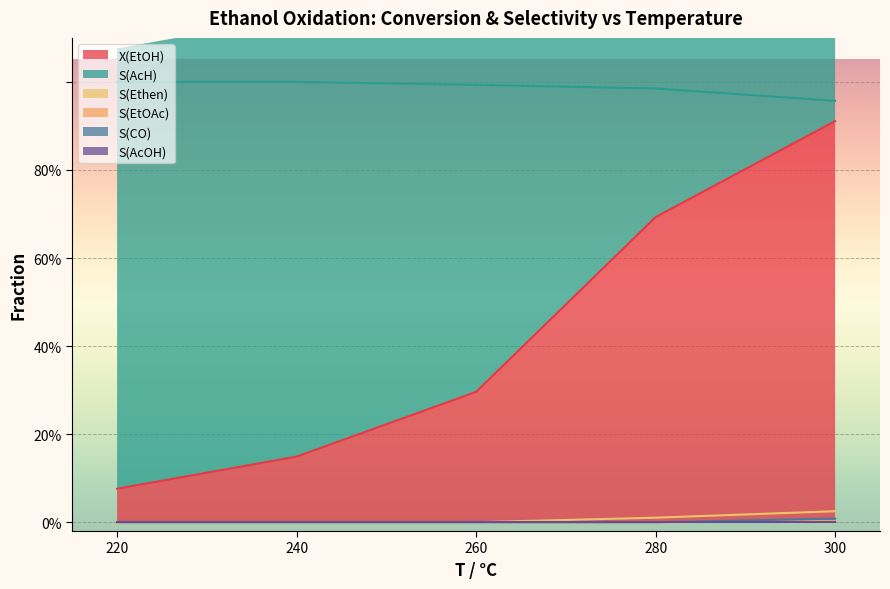

Count the S(AcH) values in the range 0 to 1.

5